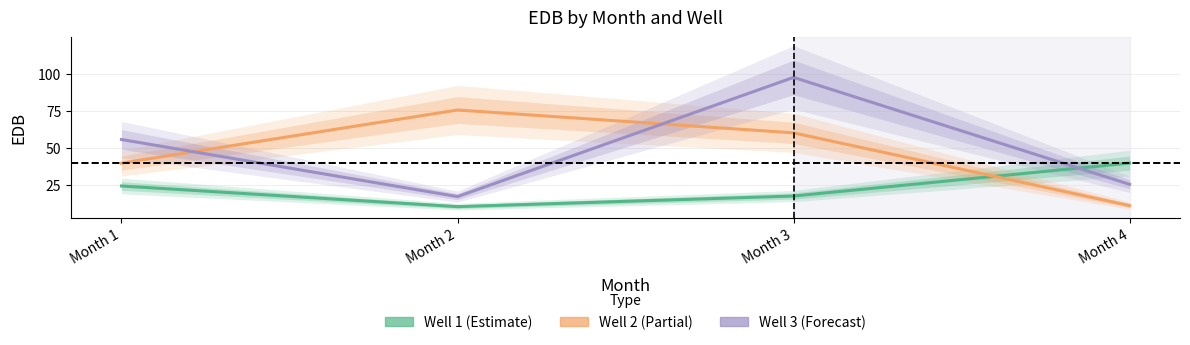

True or false: Well 3 has more than 0 points higher than both neighbors.

True